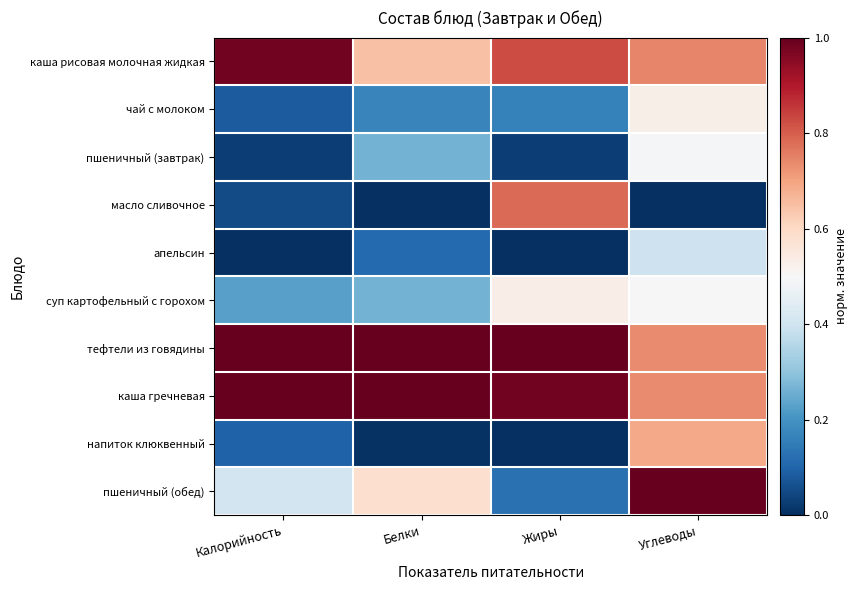

At how many categories does at least one series exceed 0?

4